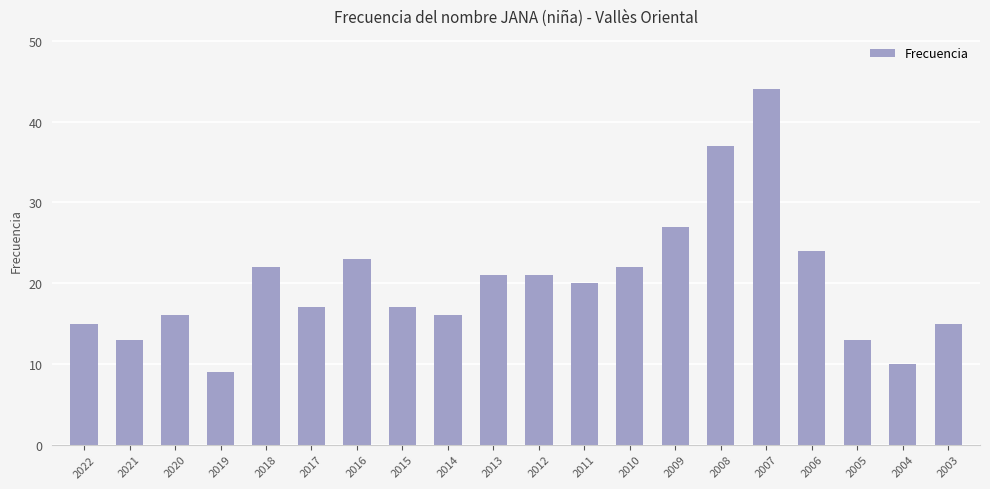

What is the value of the 20th bar from the left?

15